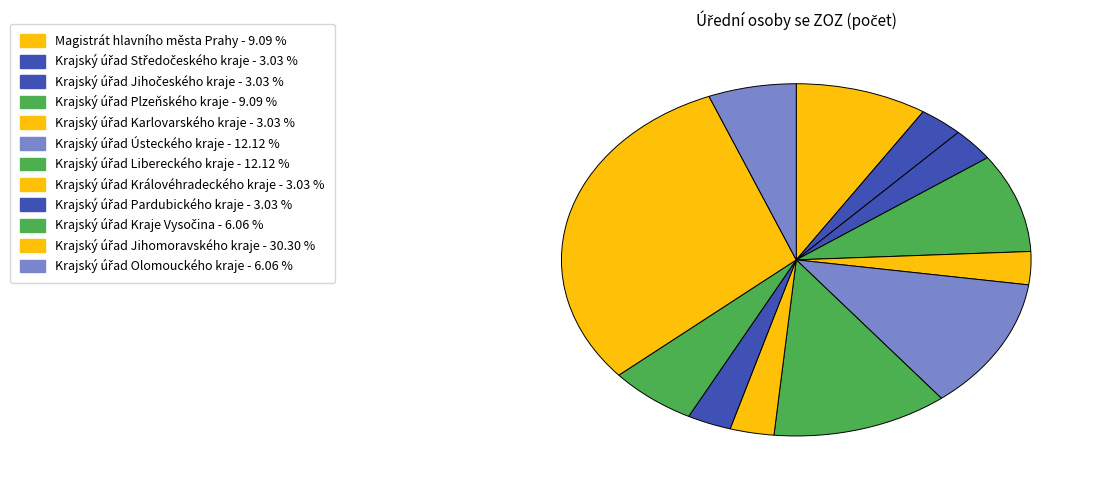

Which slice is the largest?

Krajský úřad Jihomoravského kraje